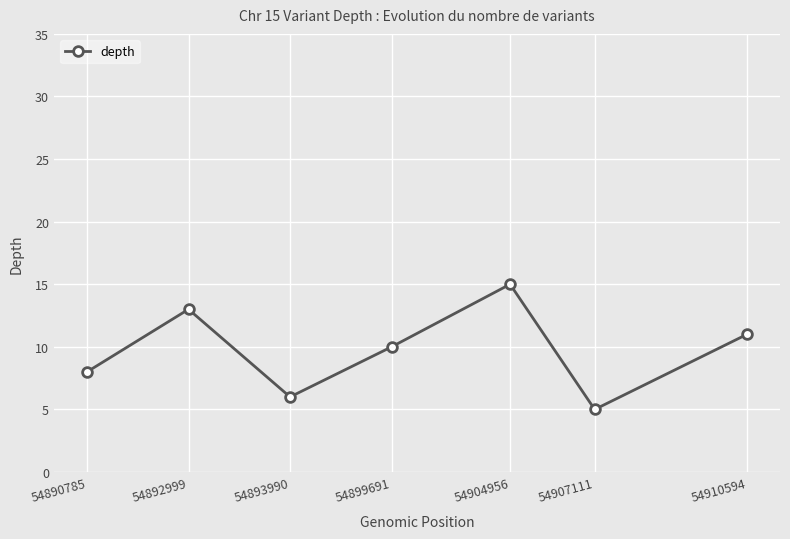

What is the value of the 2nd point from the left?

13